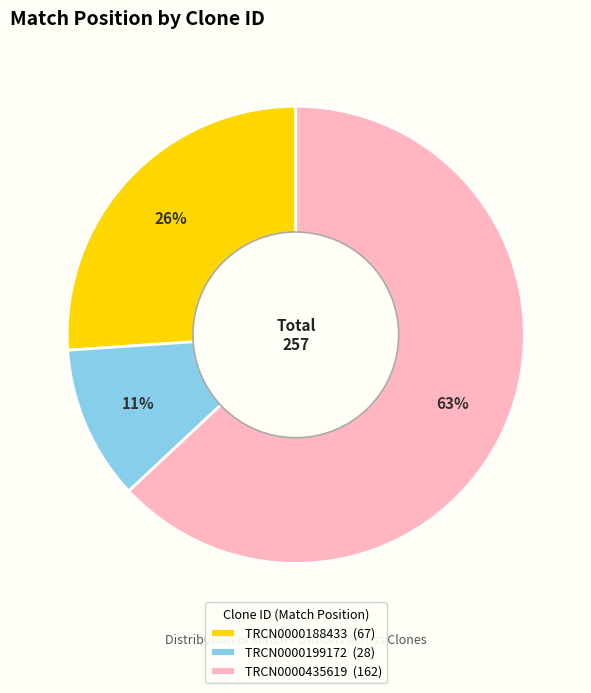

Between TRCN0000199172 and TRCN0000188433, which is larger?

TRCN0000188433